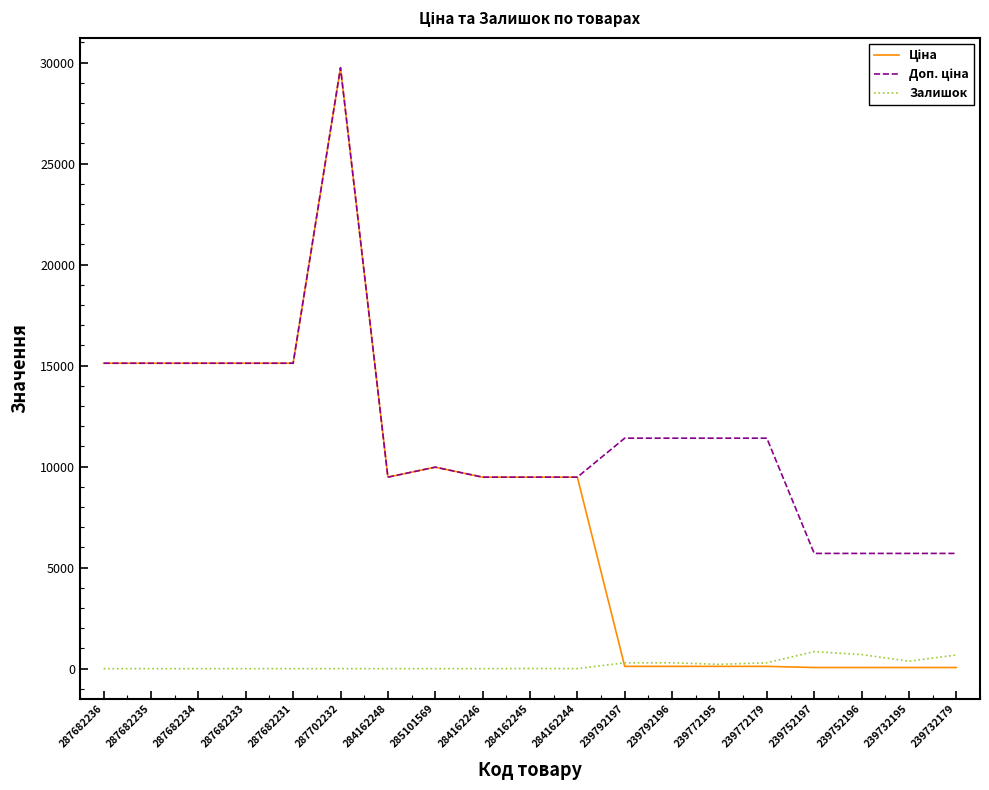

What is the difference between the maximum and minimum values in the Залишок series?

845.0